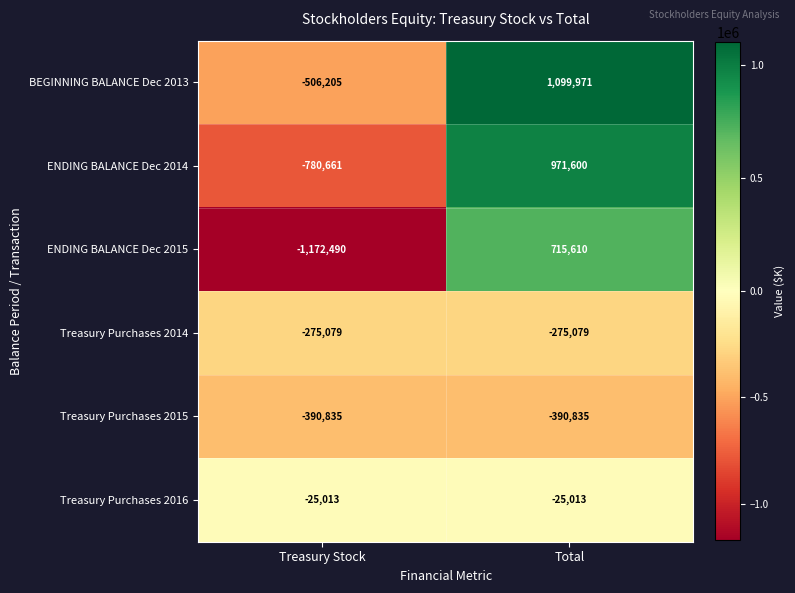

At which category is the sum across all series the highest?

Total